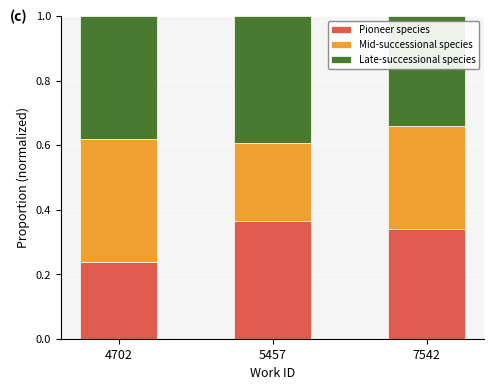

The Pioneer species series shows 0.5 at 5457. True or false?

False